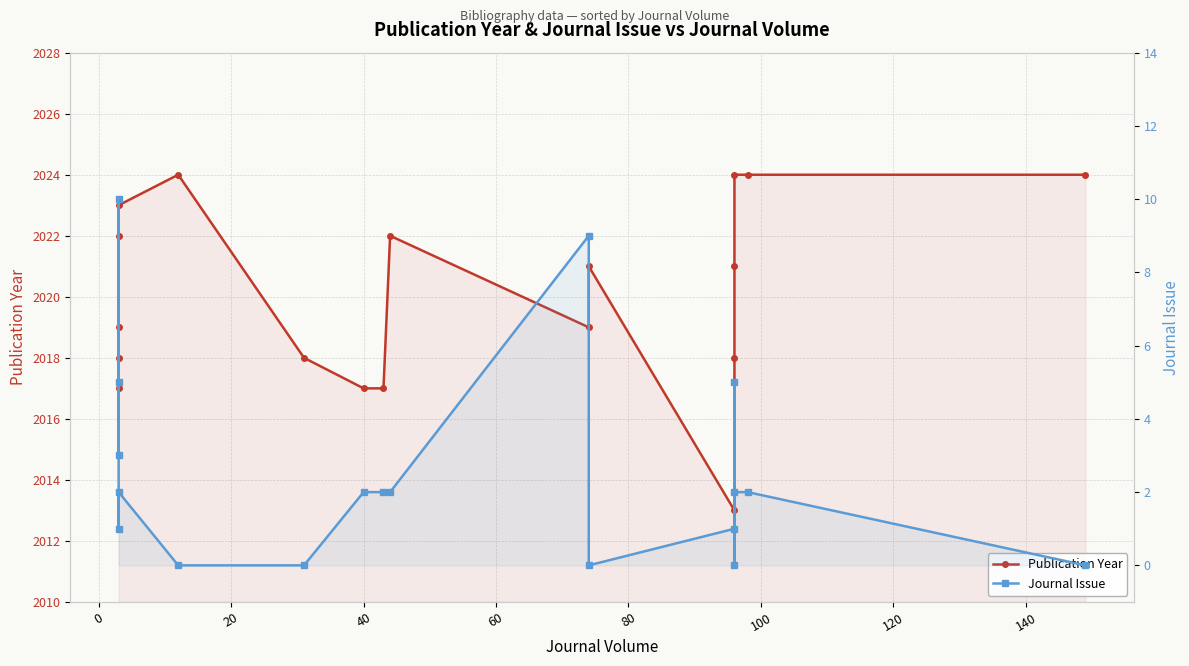

At how many categories does at least one series exceed 1503?

18